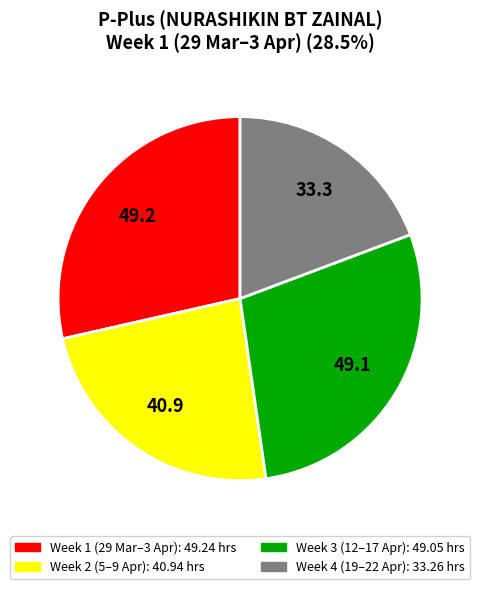

Is there a majority slice in this chart?

No